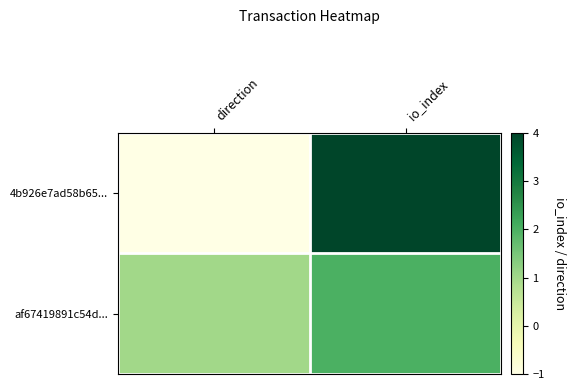

Between direction and io_index, which is larger?

io_index